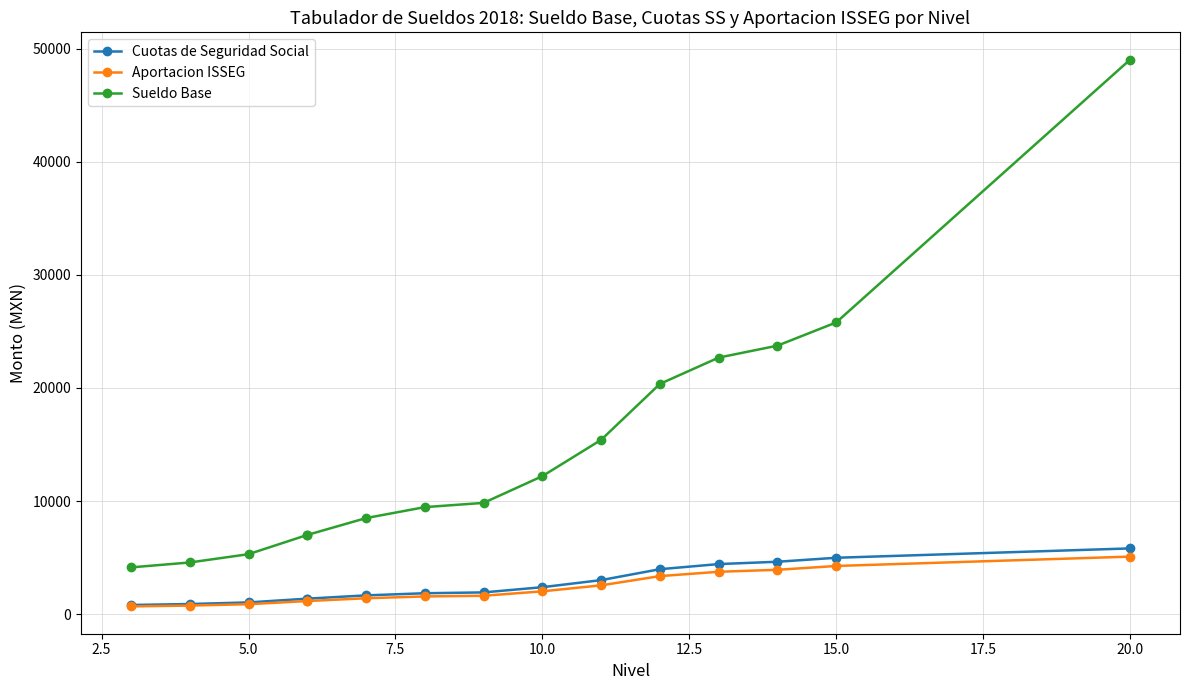

What are all the series names shown in the legend?

Cuotas de Seguridad Social, Aportacion ISSEG, Sueldo Base